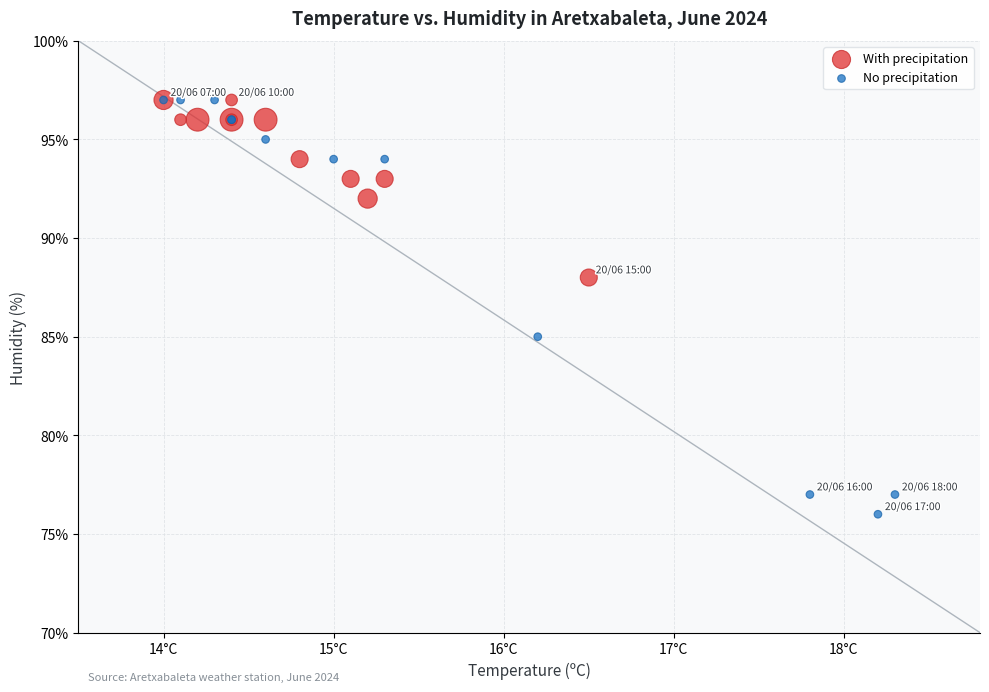

Which series contains the lowest Y value?

No precipitation